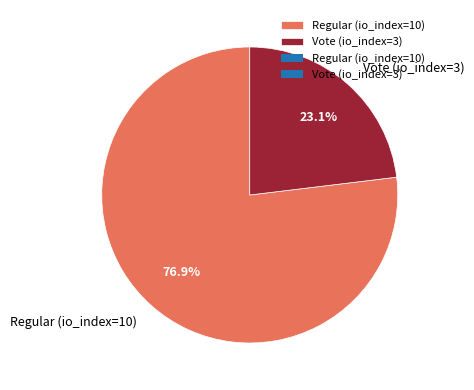

What is the largest slice in the pie chart?

Regular (io_index=10)